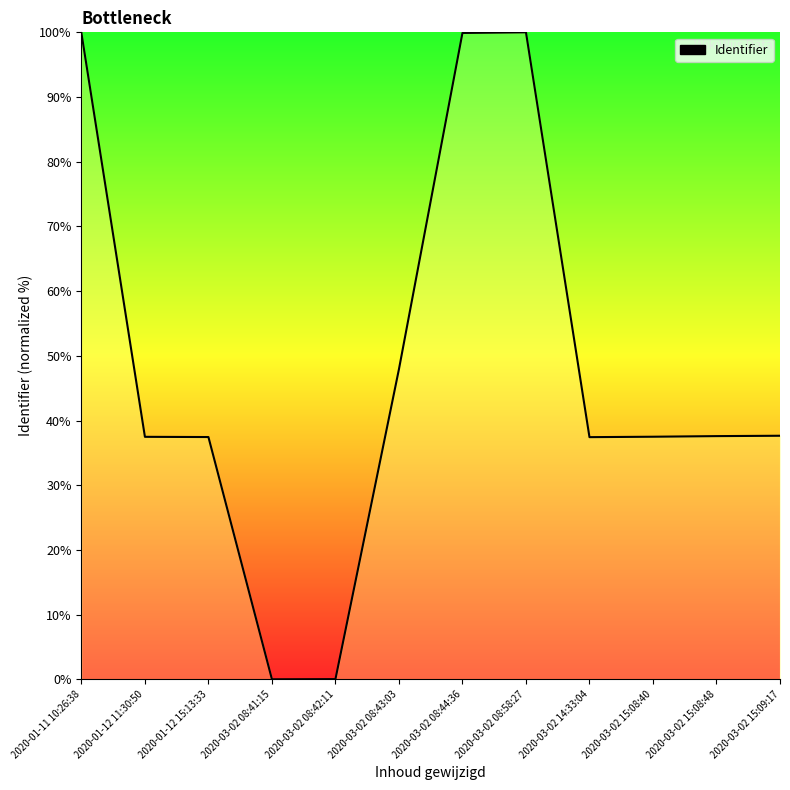

What is the difference between the second highest and minimum values?

99.9